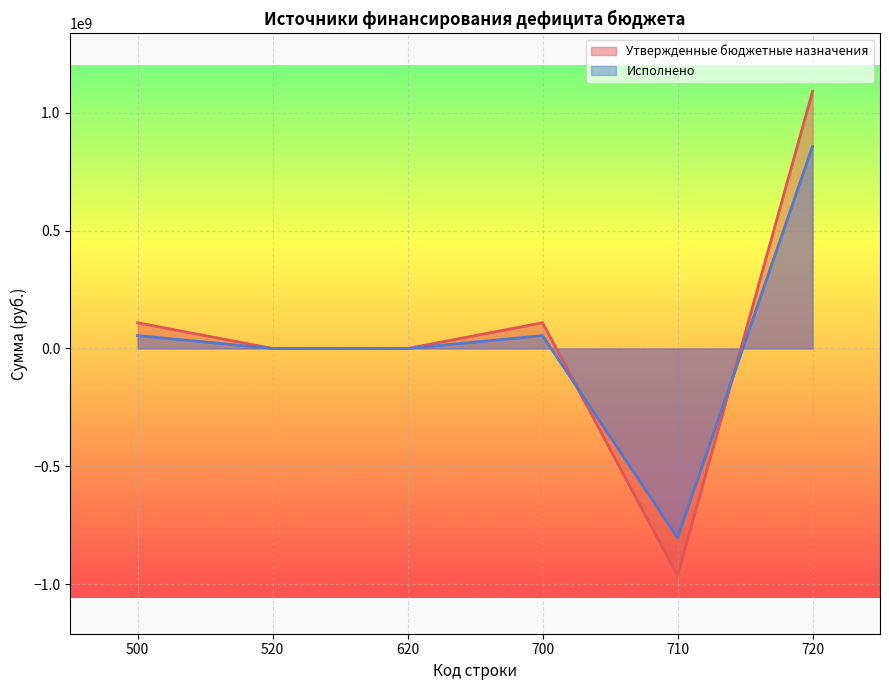

How many intersections are there between Утвержденные бюджетные назначения and Исполнено?

2